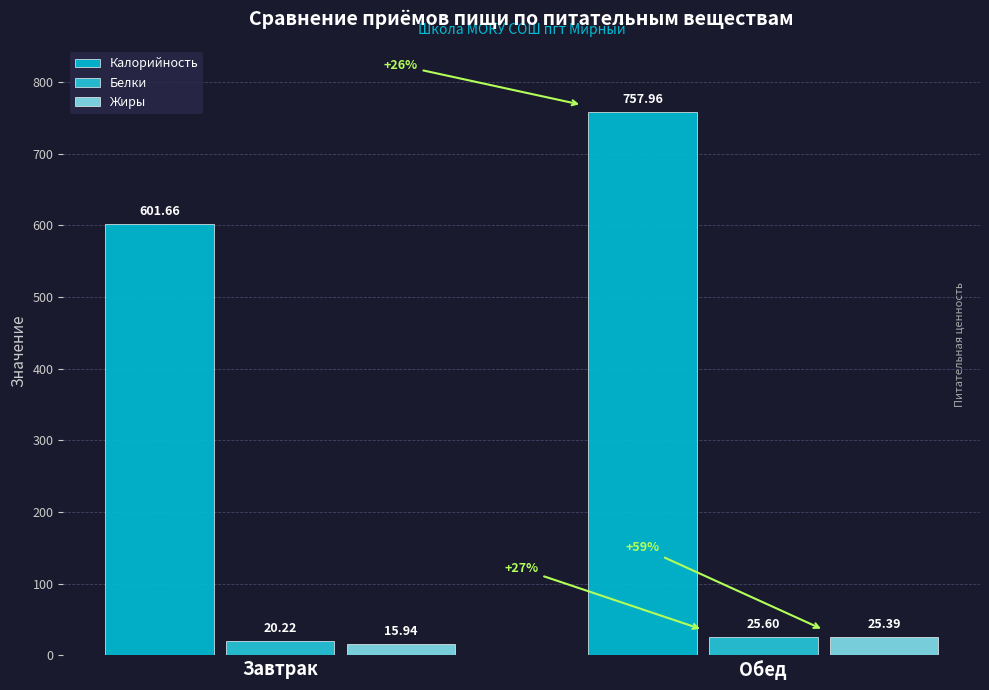

True or false: Калорийность has a value of 1029.3 at Завтрак.

False